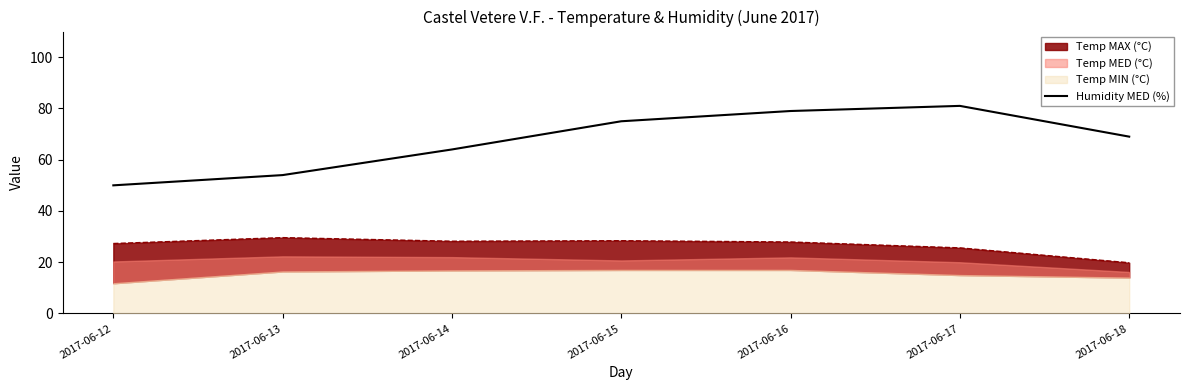

The value at 2017-06-14 is 88. True or false?

False